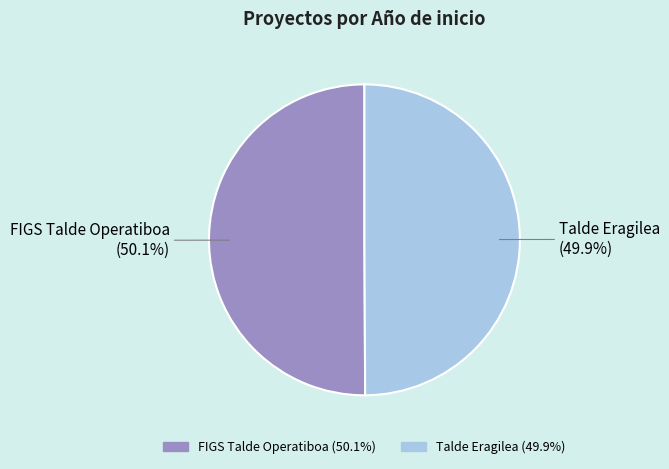

Approximately how many times larger is the value at Talde Eragilea compared to FIGS Talde Operatiboa?

1.0